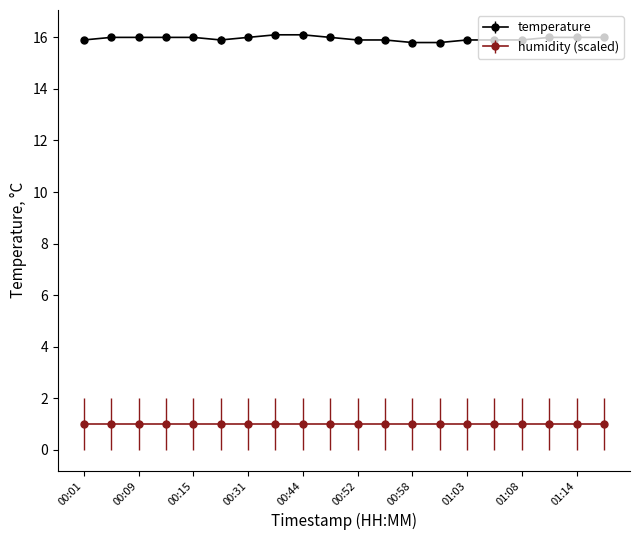

What is the value of the humidity (scaled) point at the 3rd from the left?

1.0